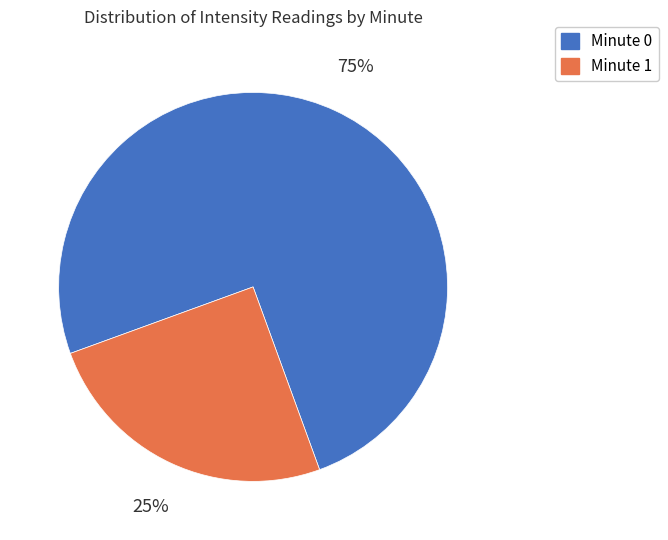

True or false: Minute 1 accounts for 11% of the total.

False